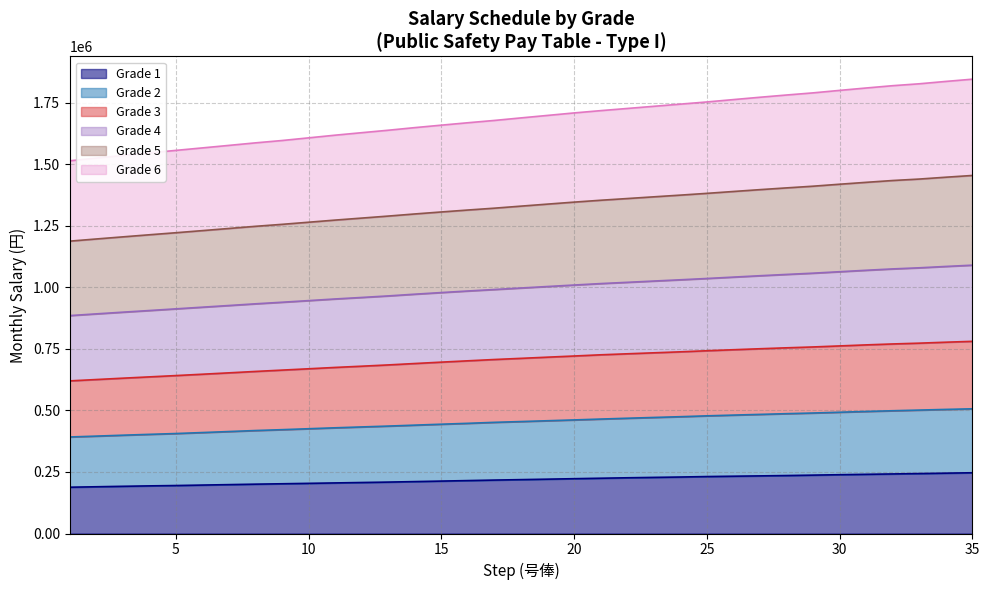

True or false: Grade 4 and Grade 1 cross at least once.

False